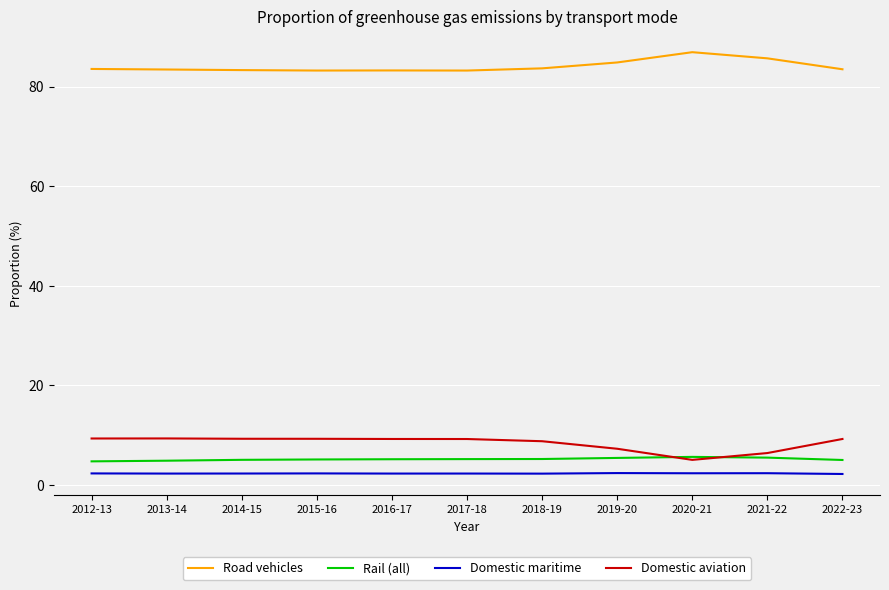

Is it true that Domestic aviation equals 6.4 at 2021-22?

True